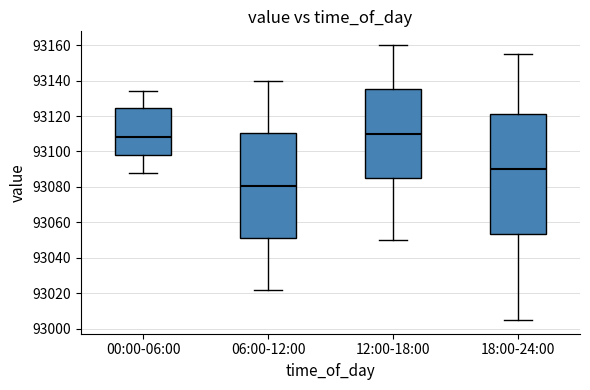

Which box's median line is the highest?

12:00-18:00